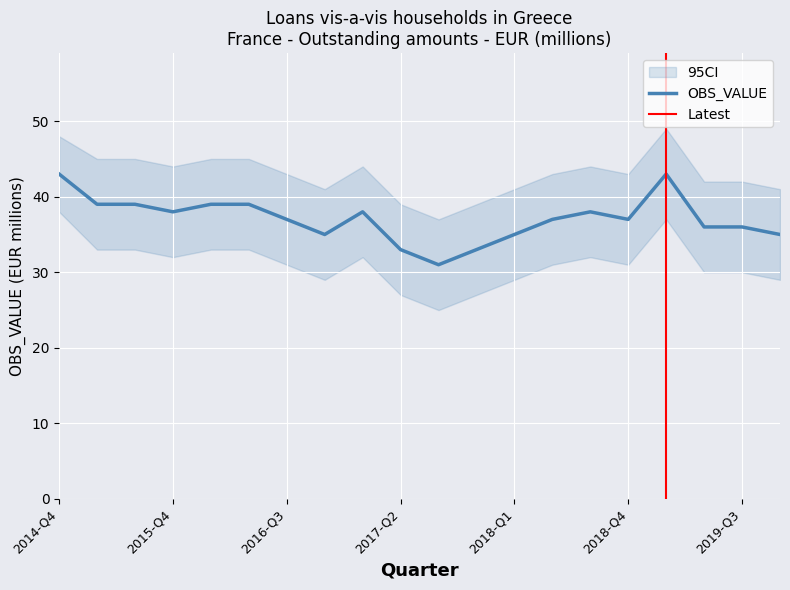

The value at 2016-Q2 is 66. True or false?

False